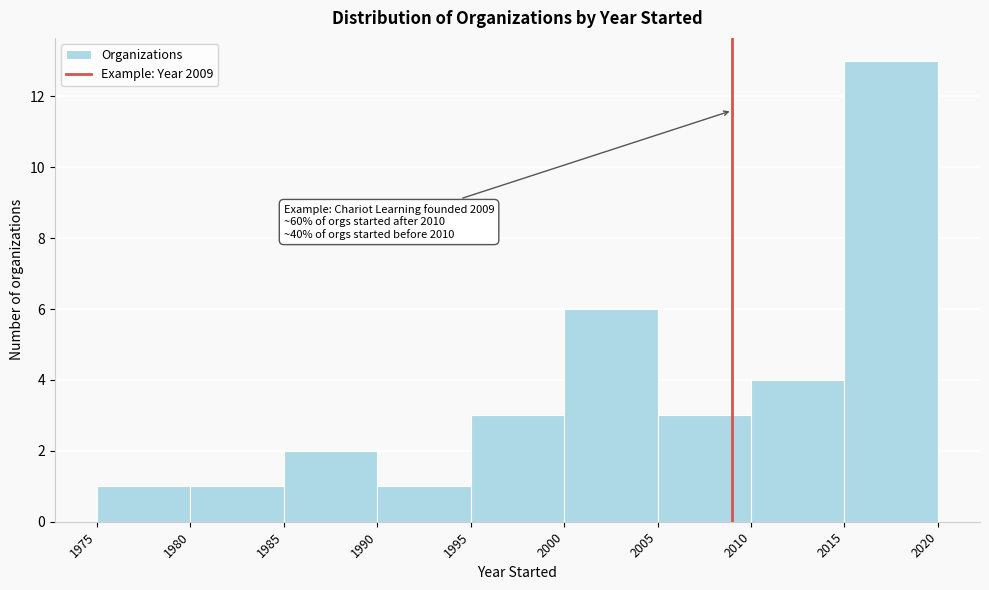

Which range on the x-axis has the tallest bar?

2015 to 2020